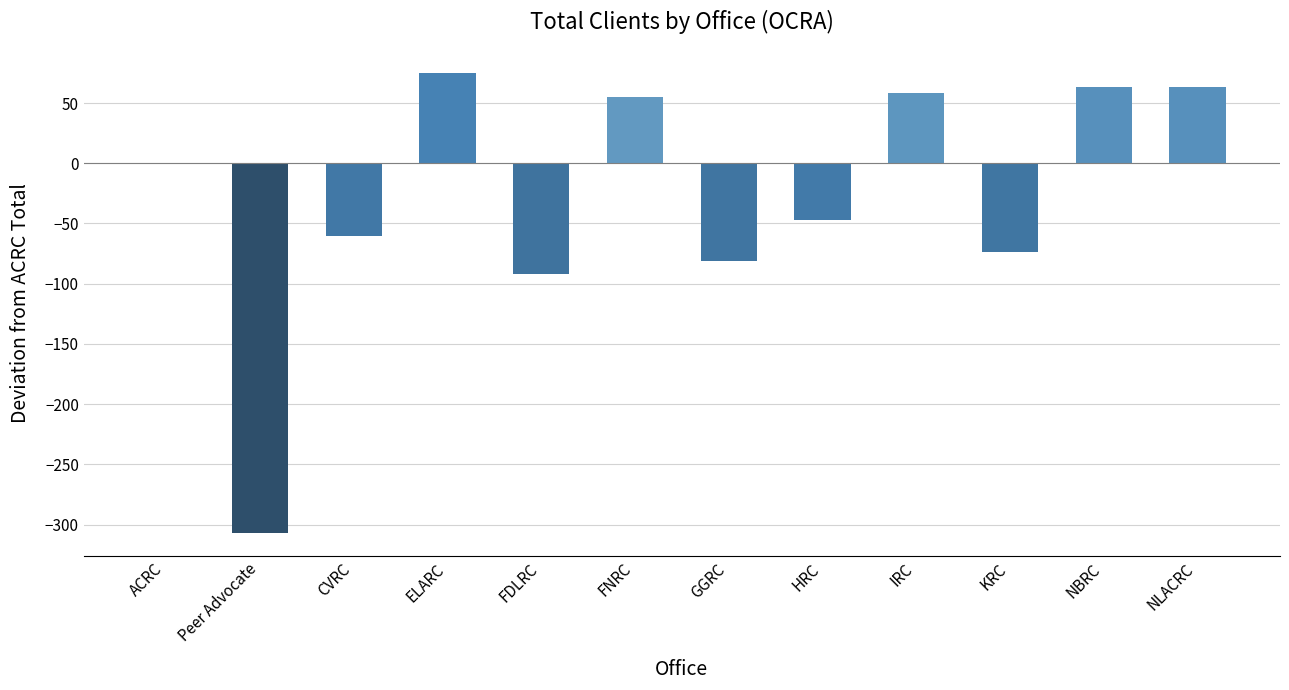

The chart shows a value of 29 at IRC. True or false?

False